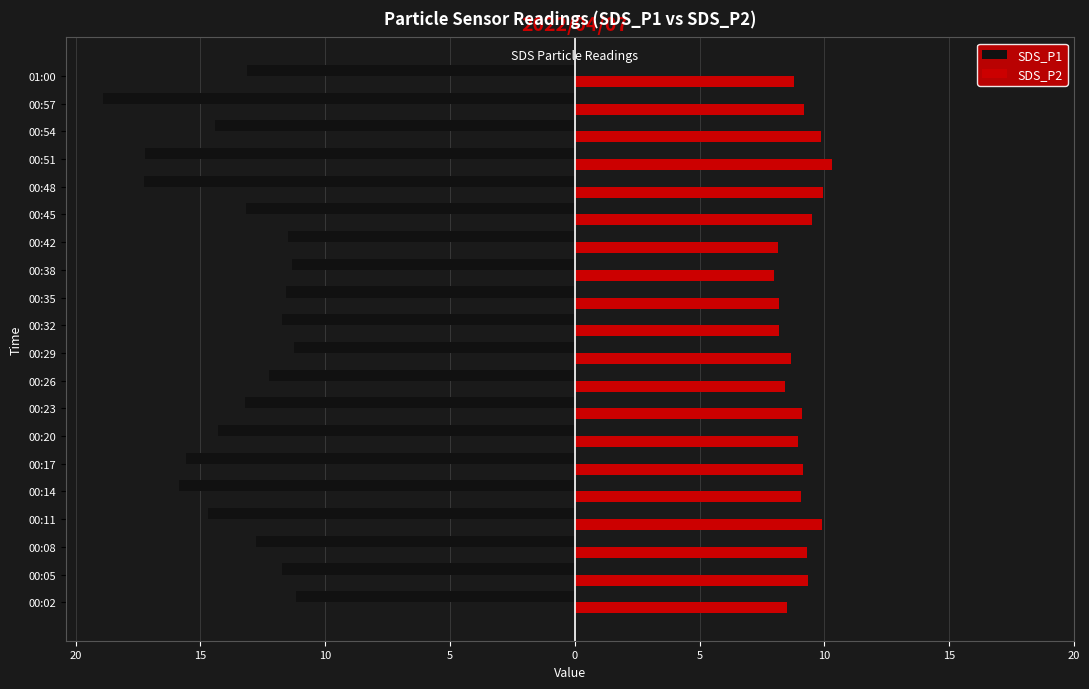

What are all the series names shown in the legend?

SDS_P1, SDS_P2